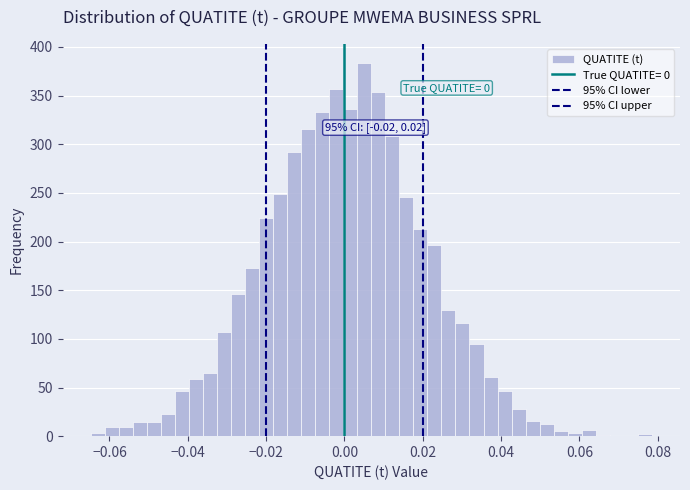

Around what value on the x-axis is the tallest bar? Give the approximate position of its centre, as read against the axis.

0.006